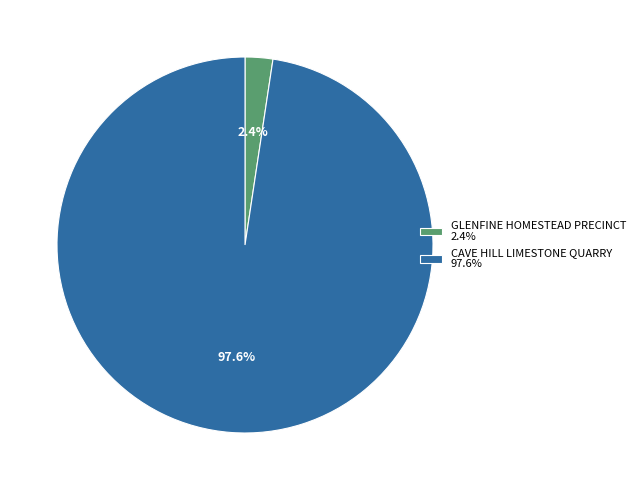

What portion of the pie excludes GLENFINE HOMESTEAD PRECINCT?

97.6%